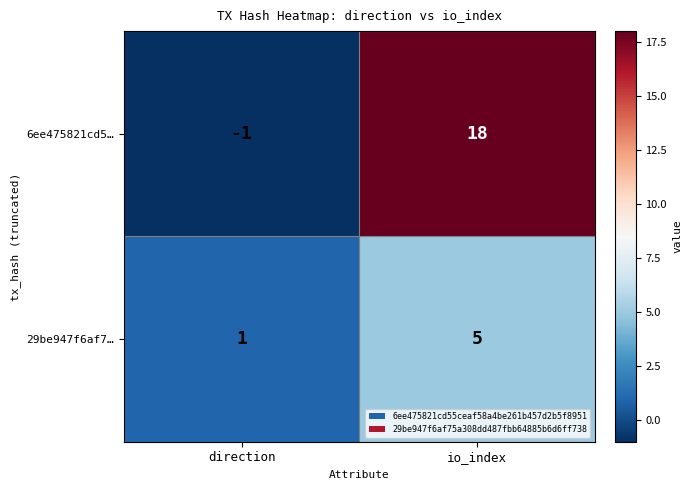

Which series has the largest total across all categories?

6ee475821cd5…